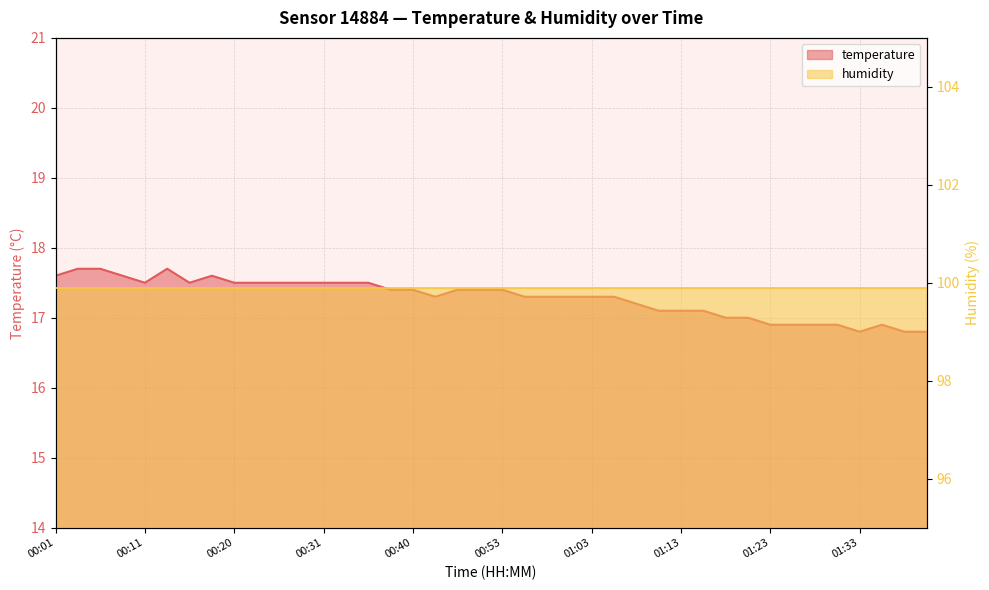

What is the difference between the maximum and minimum values?

0.9